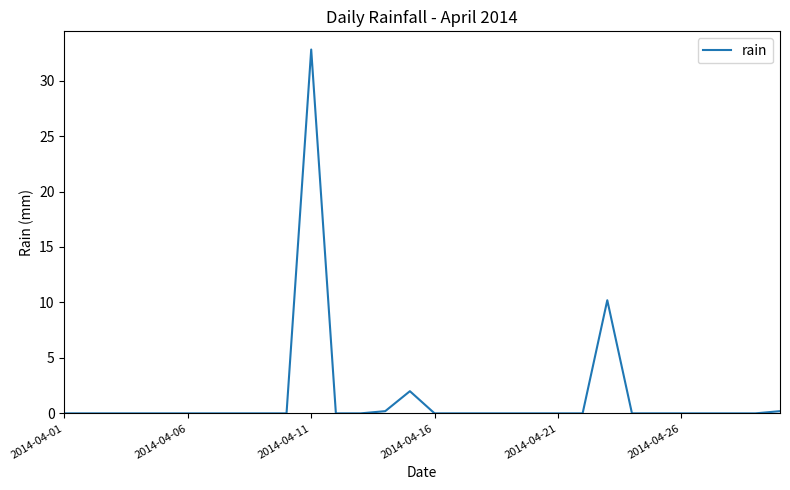

What is the difference between the second highest and minimum values?

10.2